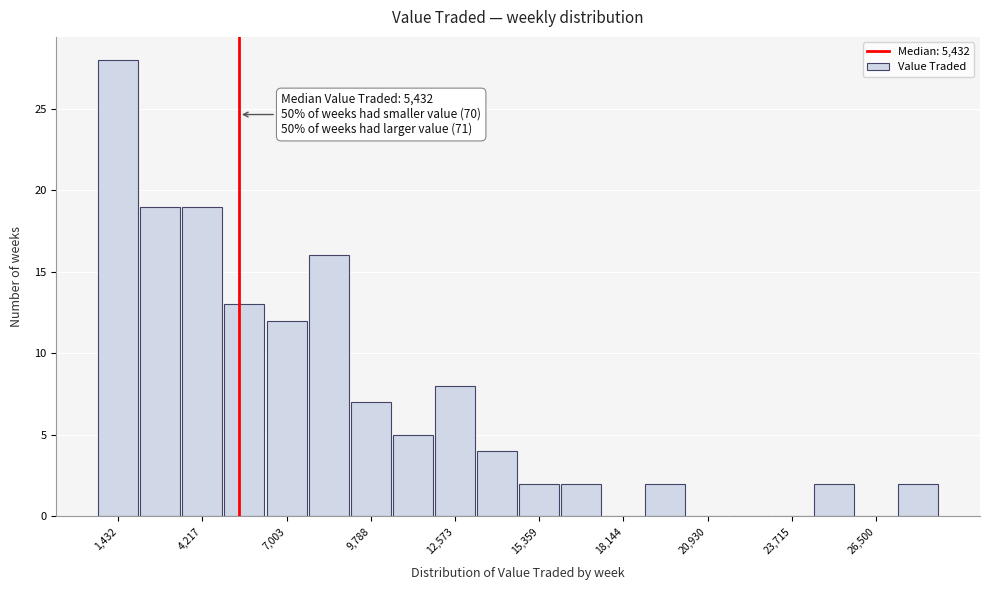

Around what value on the x-axis is the tallest bar? Give the approximate position of its centre, as read against the axis.

1500